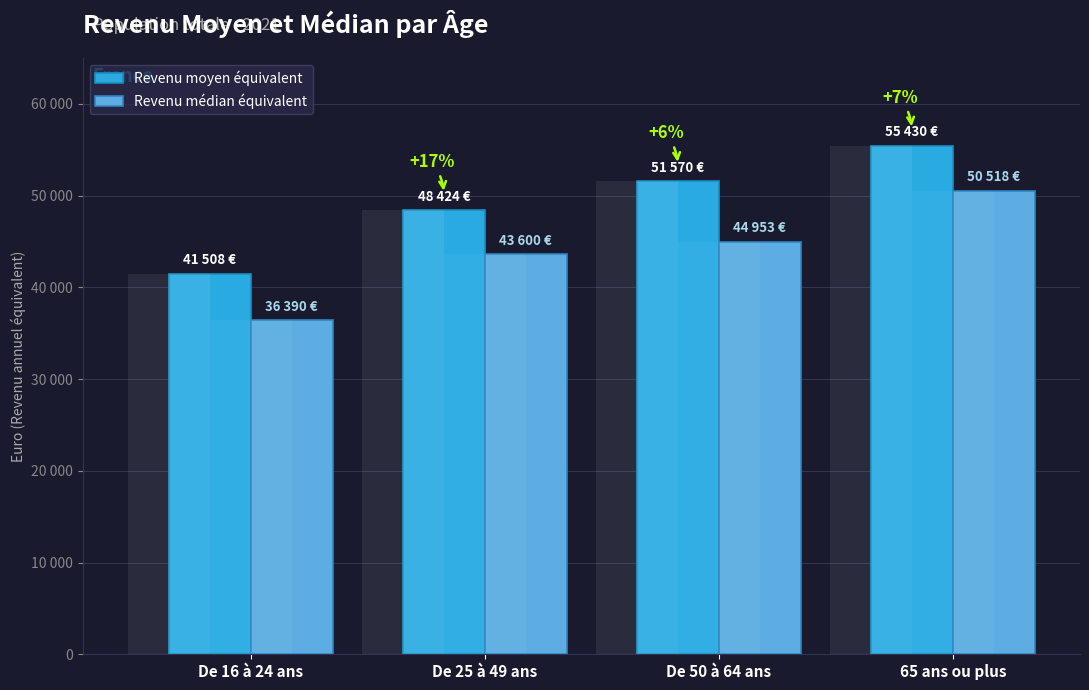

Is it true that Revenu médian équivalent equals 36390 at De 16 à 24 ans?

True